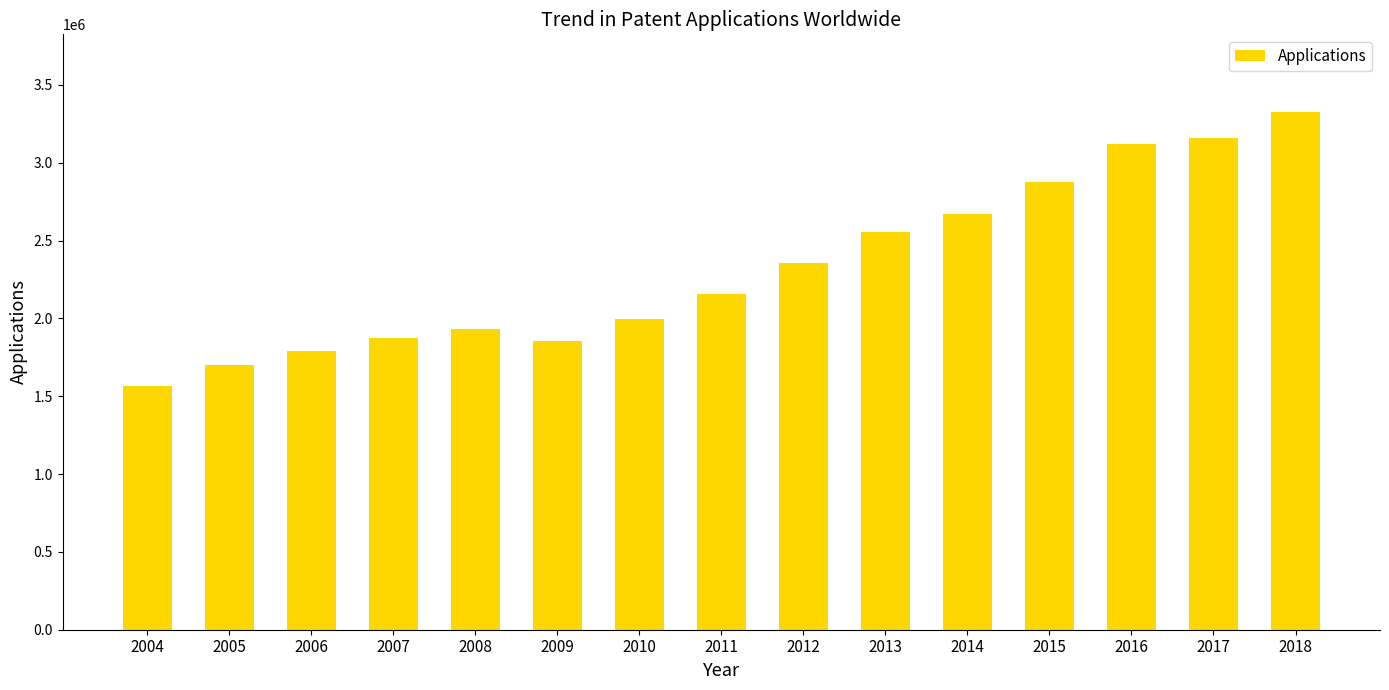

What is the difference between the maximum and minimum values?

1758100